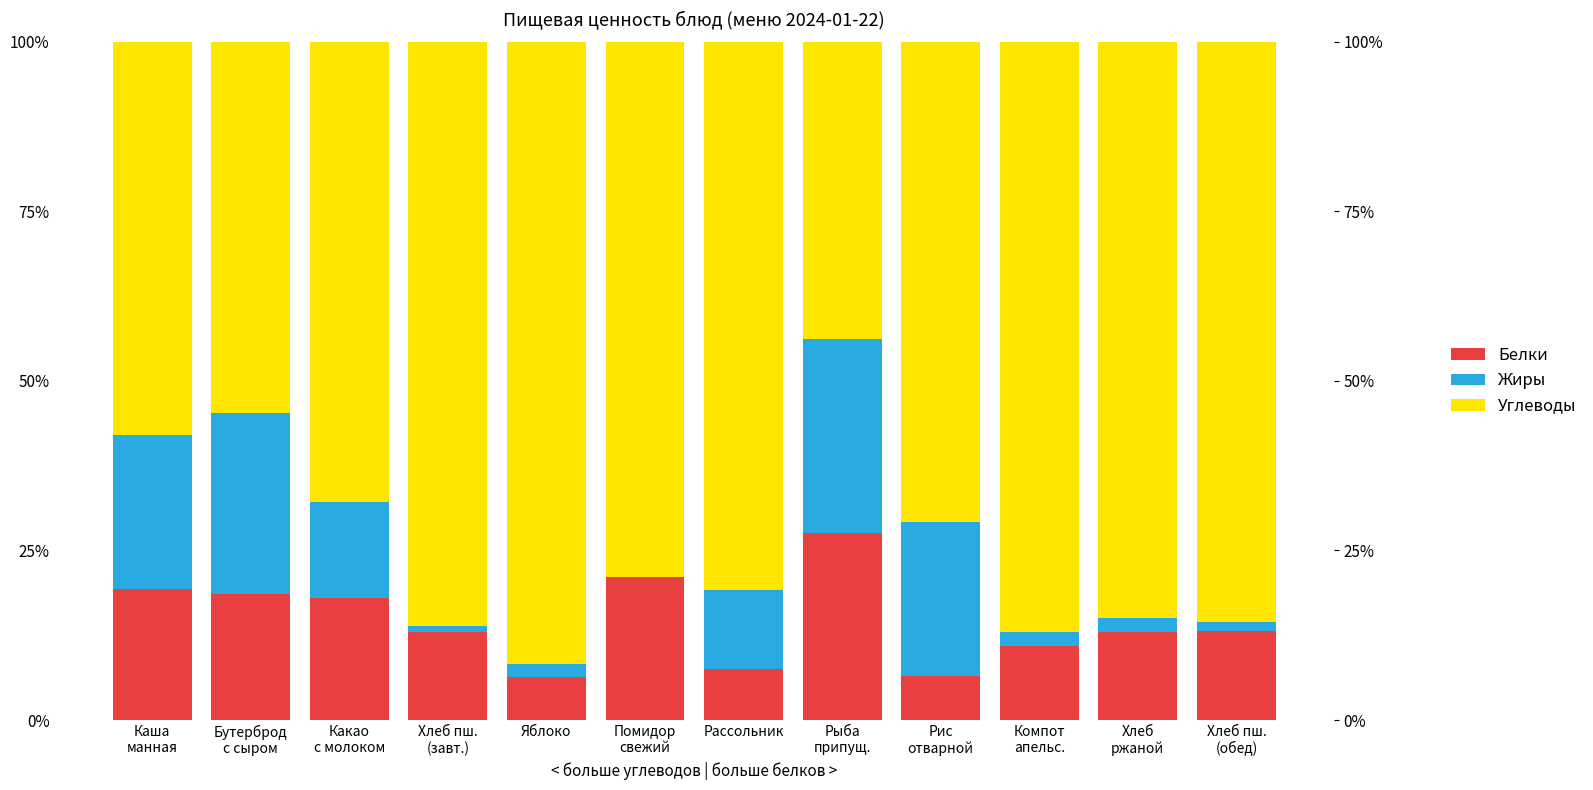

Is the value of Белки at Помидор
свежий greater than the value of Углеводы at Хлеб
ржаной?

No